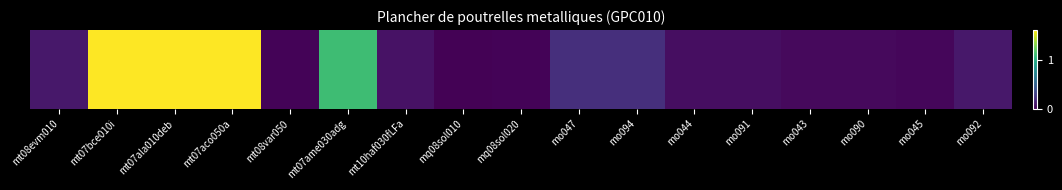

What is the difference between the maximum and minimum values?

13.4